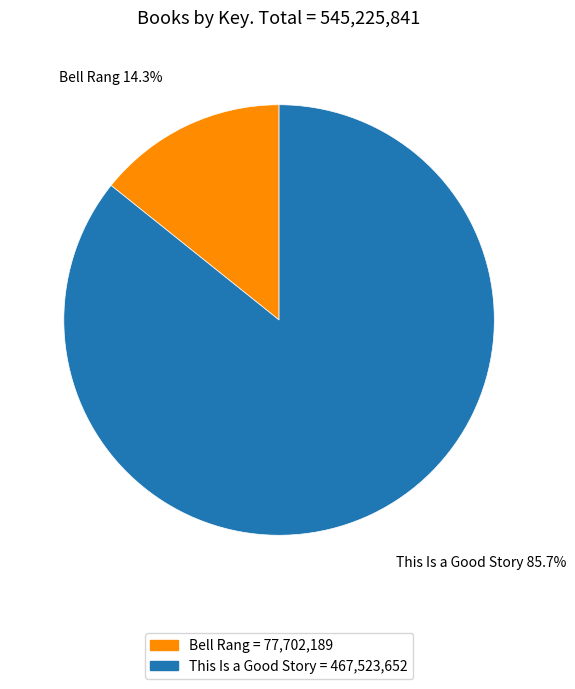

What is the largest slice in the pie chart?

This Is a Good Story